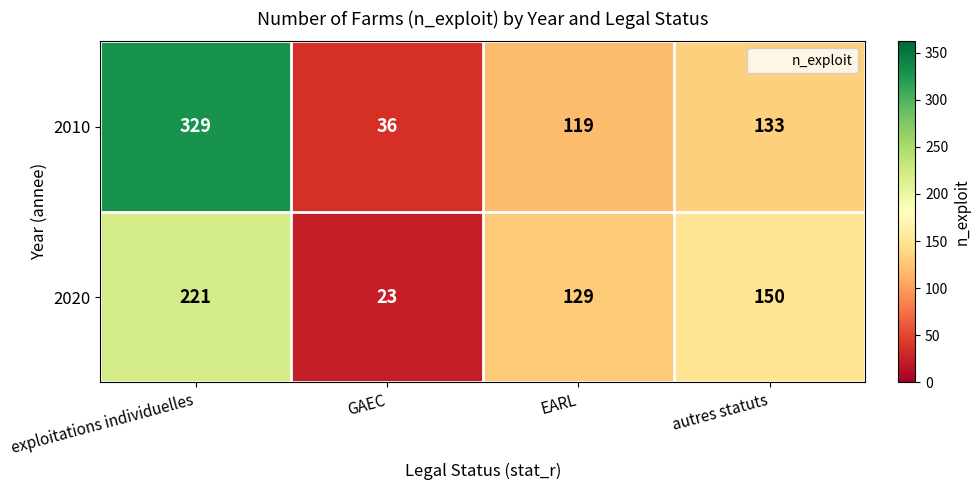

How many data points in 2020 are less than 150?

2